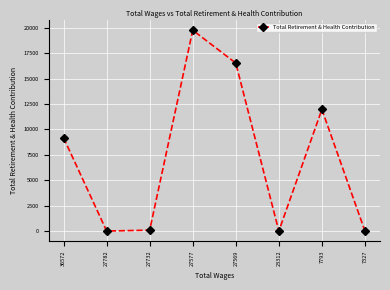

At which category does the chart reach its peak across all series?

27577